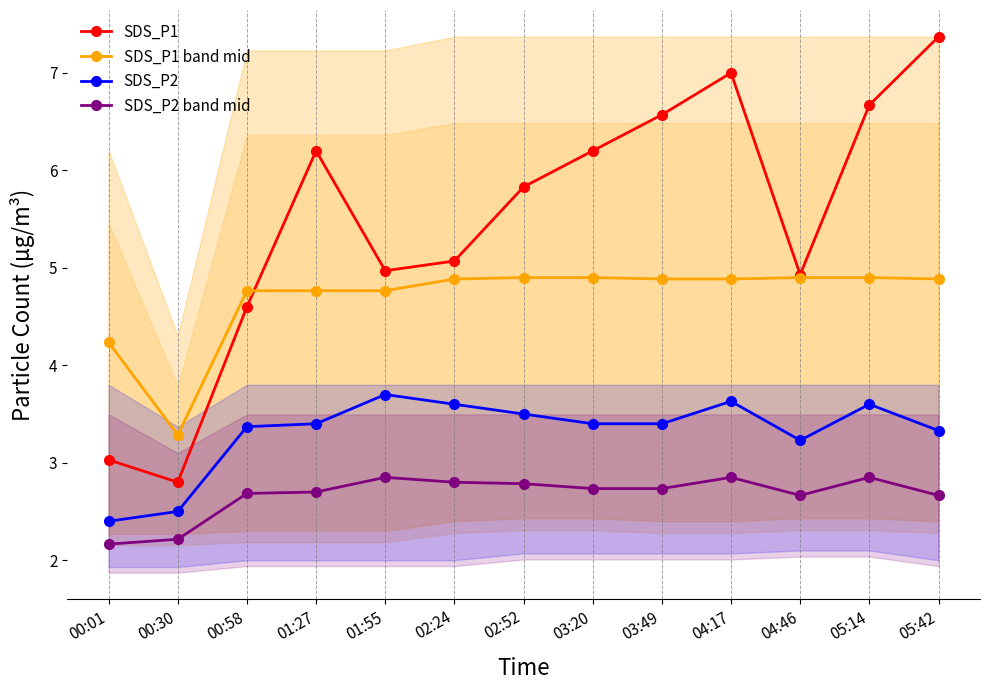

True or false: SDS_P1 and SDS_P2 band mid intersect in this chart.

False